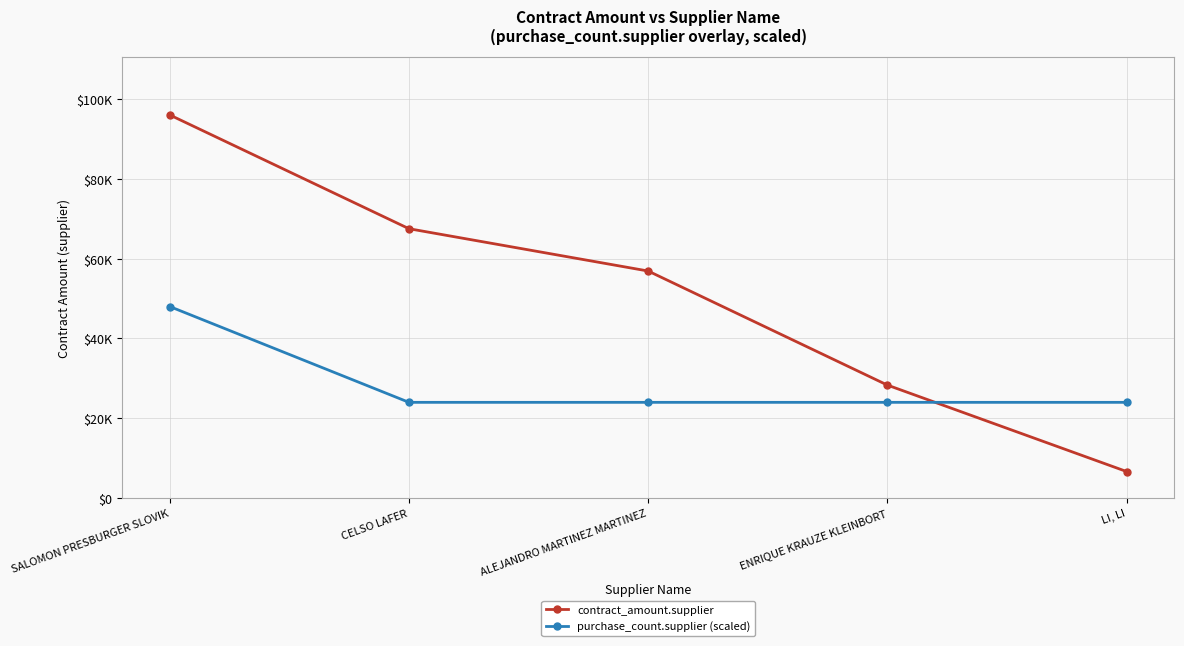

What is the label of the 4th point from the left?

ENRIQUE KRAUZE KLEINBORT